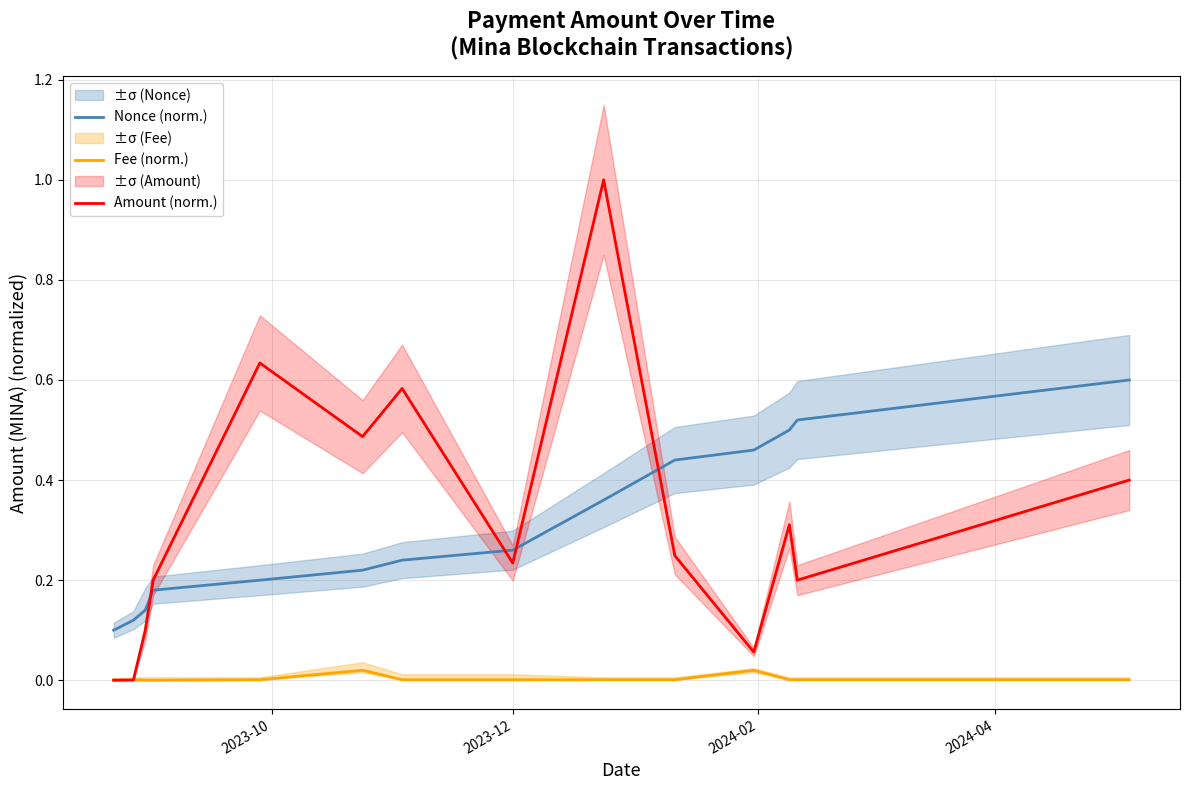

True or false: Fee (norm.) and Nonce (norm.) intersect in this chart.

False